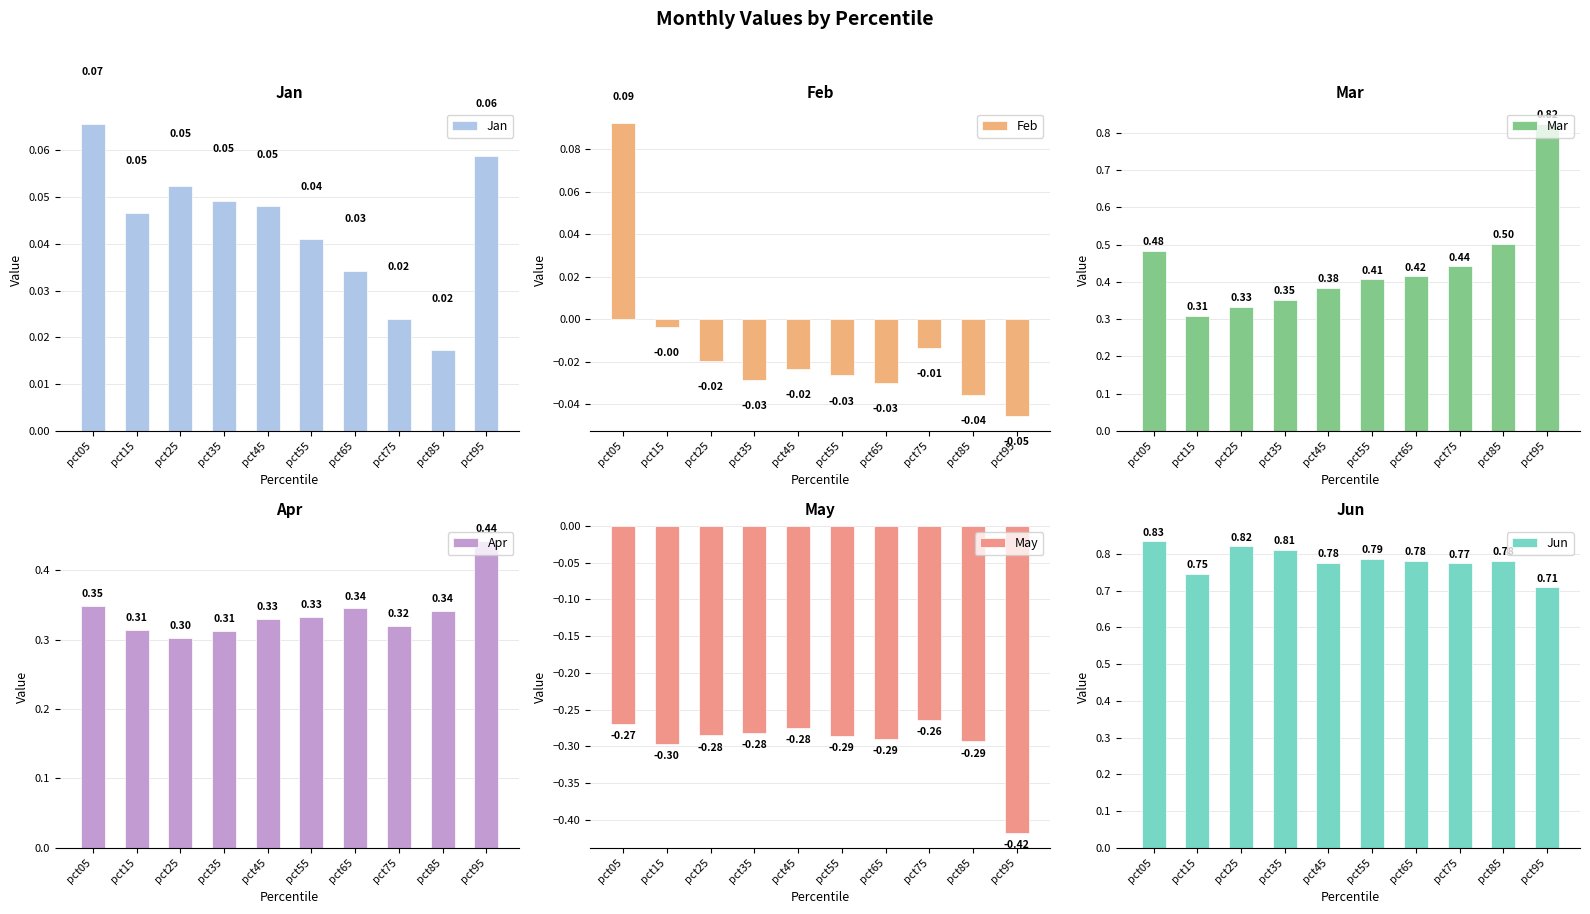

Is the value of Jan at pct15 greater than the value of Jun at pct75?

No